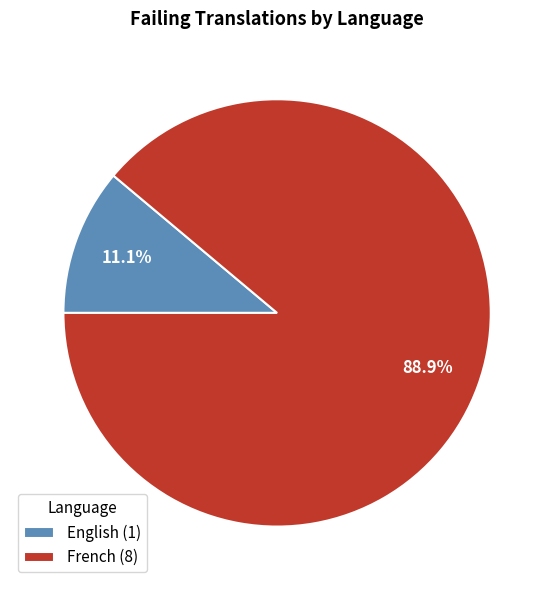

Does English account for over 50% of the chart?

No